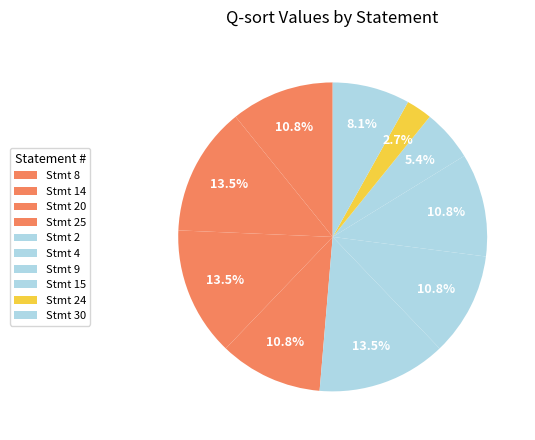

How many segments does this pie chart have?

10